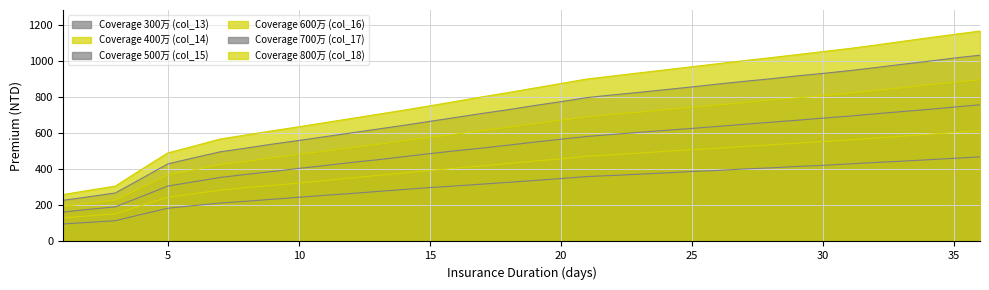

Reading left to right, what are all the values shown in this chart?

Coverage 300万 (col_13): 97	106	115	150	184	199	213	223	234	245	256	266	277	288	299	308	318	328	338	349	360	366	373	380	388	394	402	408	416	422	430	438	445	453	461	469
Coverage 400万 (col_14): 131	142	153	200	245	265	284	299	311	324	338	352	366	380	393	407	419	433	446	458	473	481	490	500	509	517	527	536	545	554	563	573	584	594	604	615
Coverage 500万 (col_15): 163	178	192	249	307	331	355	372	388	405	421	438	453	470	487	503	518	534	551	567	582	594	605	616	627	638	650	661	672	684	695	708	720	732	745	758
Coverage 600万 (col_16): 196	212	230	299	369	397	426	444	464	483	501	520	539	558	577	596	615	634	653	672	691	705	717	731	744	757	770	784	796	809	822	837	852	868	882	897
Coverage 700万 (col_17): 228	248	269	349	430	464	497	518	540	560	581	602	623	644	666	688	710	731	754	775	798	813	827	842	857	873	888	902	918	932	947	964	982	999	1017	1033
Coverage 800万 (col_18): 260	284	307	400	491	529	568	591	614	636	659	682	705	728	752	777	802	826	851	876	901	918	935	952	969	986	1003	1019	1036	1053	1070	1089	1109	1129	1148	1167